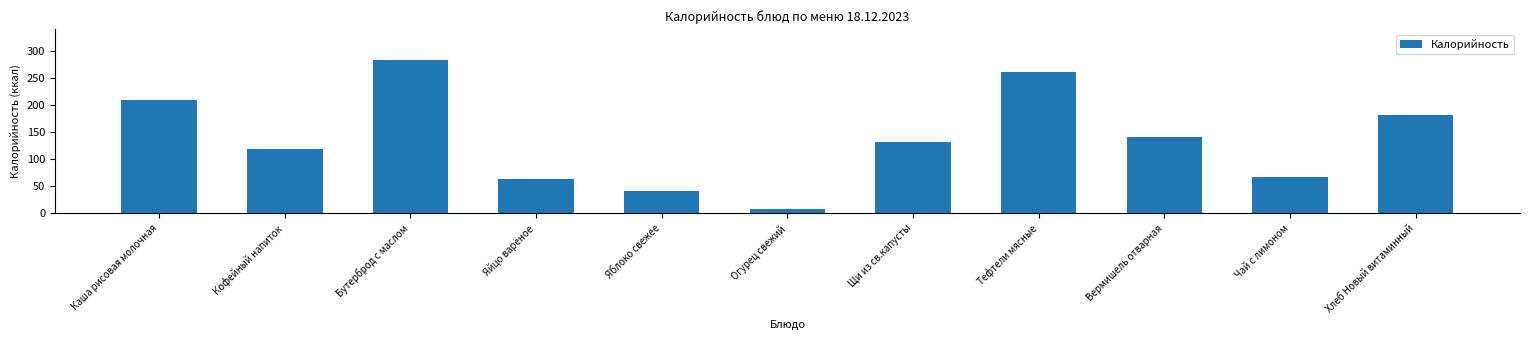

What value does the data have at Бутерброд с маслом?

284